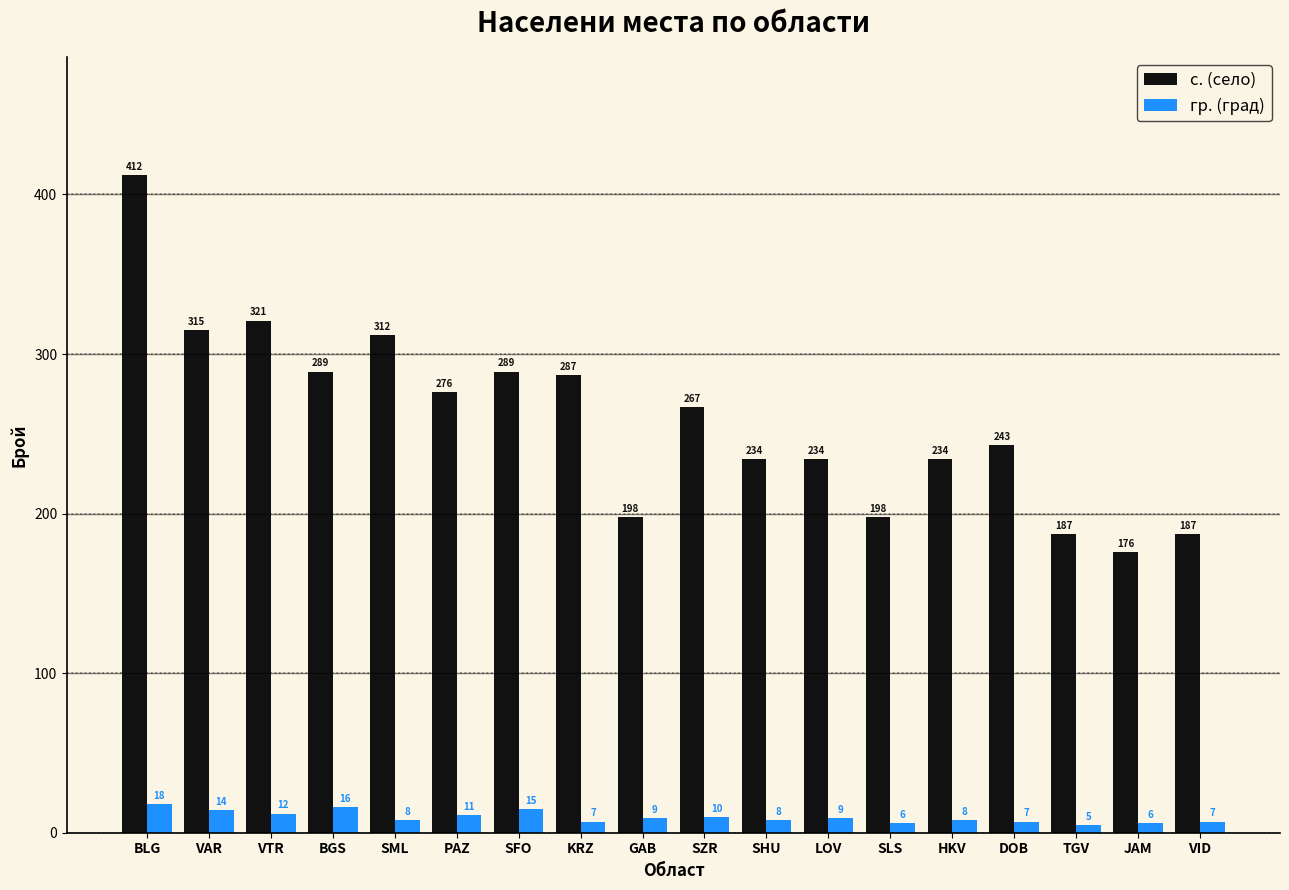

What is the label of the 10th bar from the left?

SZR